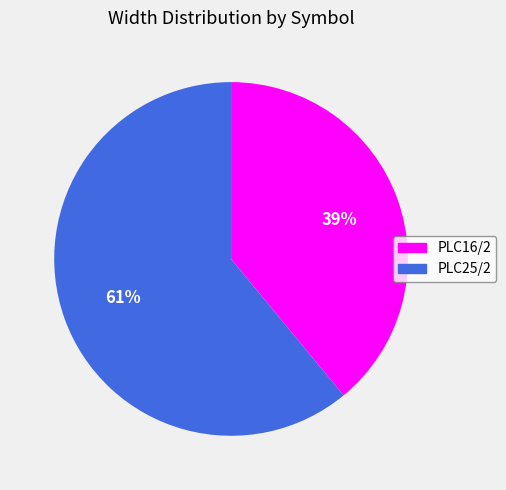

What percentage is the PLC16/2 slice, to the nearest percent?

39%